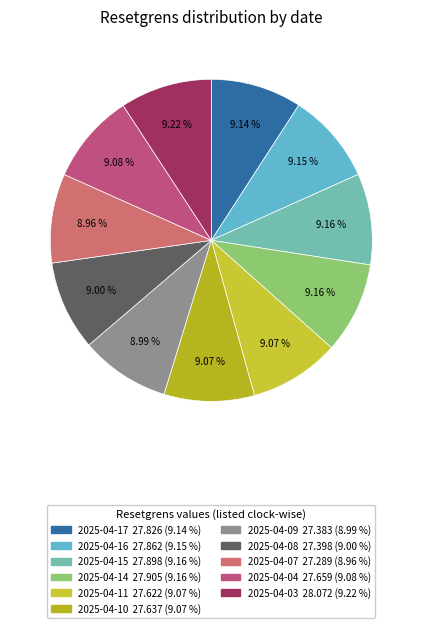

What is the ratio of the value at 2025-04-16 to the value at 2025-04-15?

1.0